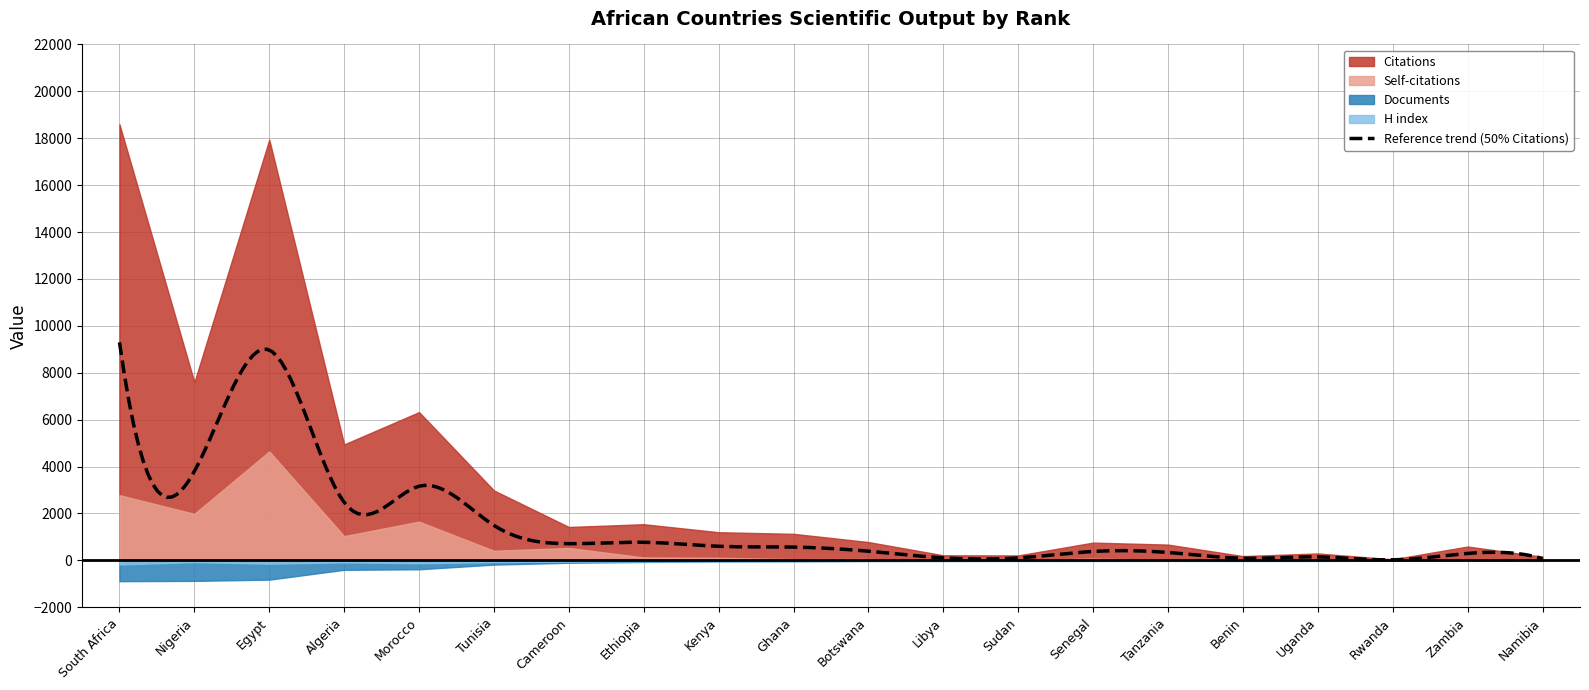

What is the label of the 10th point from the right?

Botswana